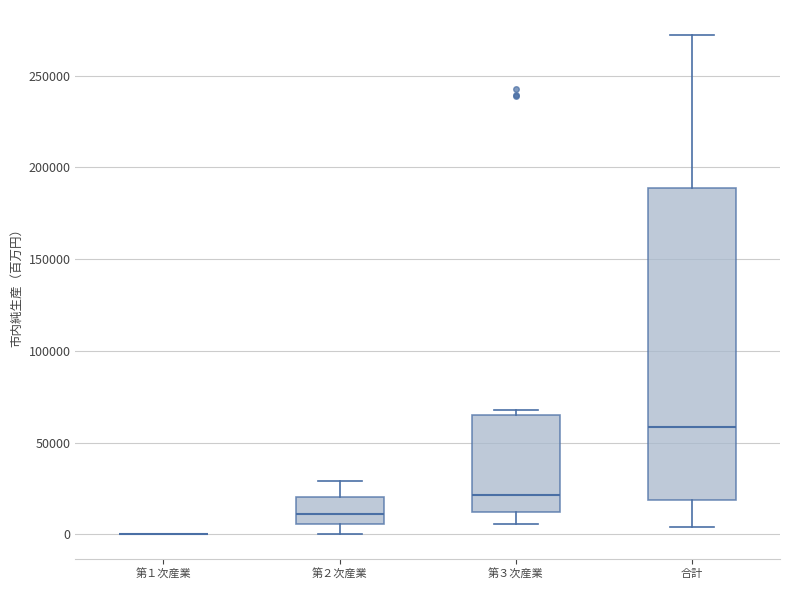

Reading left to right, read every box against the y-axis: the position of its median line, the range the box covers, and the ends of its whiskers. The values are not printed on the chart, so give them approximately, as read against the axis.

第１次産業: box collapsed to a line at 0, whiskers 0 to 0
第２次産業: median 10000, box 5000 to 20000, whiskers 0 to 30000
第３次産業: median 20000, box 10000 to 65000, whiskers 5000 to 70000
合計: median 60000, box 20000 to 190000, whiskers 5000 to 270000